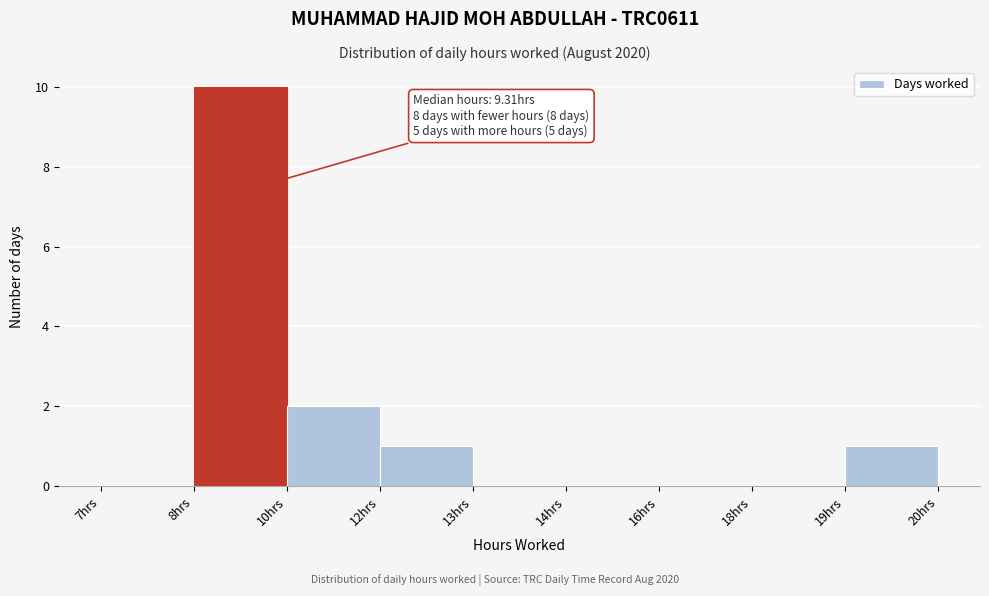

Reading left to right, what are all the values shown in this chart?

7hrs=0	8hrs=10	10hrs=2	12hrs=1	13hrs=0	14hrs=0	16hrs=0	18hrs=0	19hrs=1